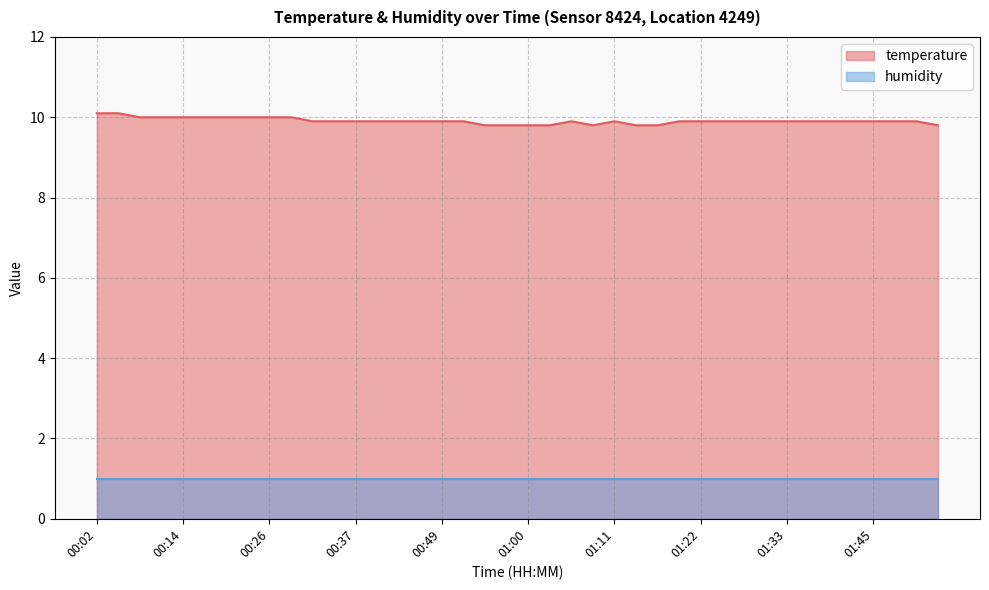

What is the smallest value displayed?

1.0